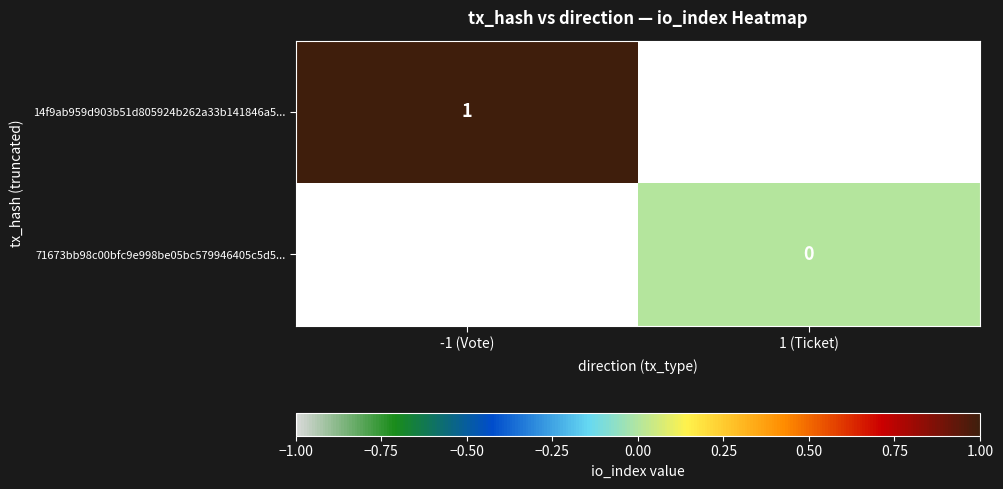

The 14f9ab959d903b51d805924b262a33b141846a5... series shows 1 at -1 (Vote). True or false?

True